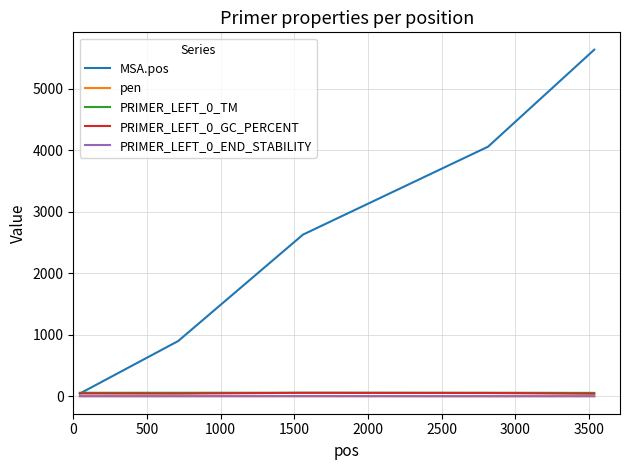

Which series has the largest total across all categories?

MSA.pos